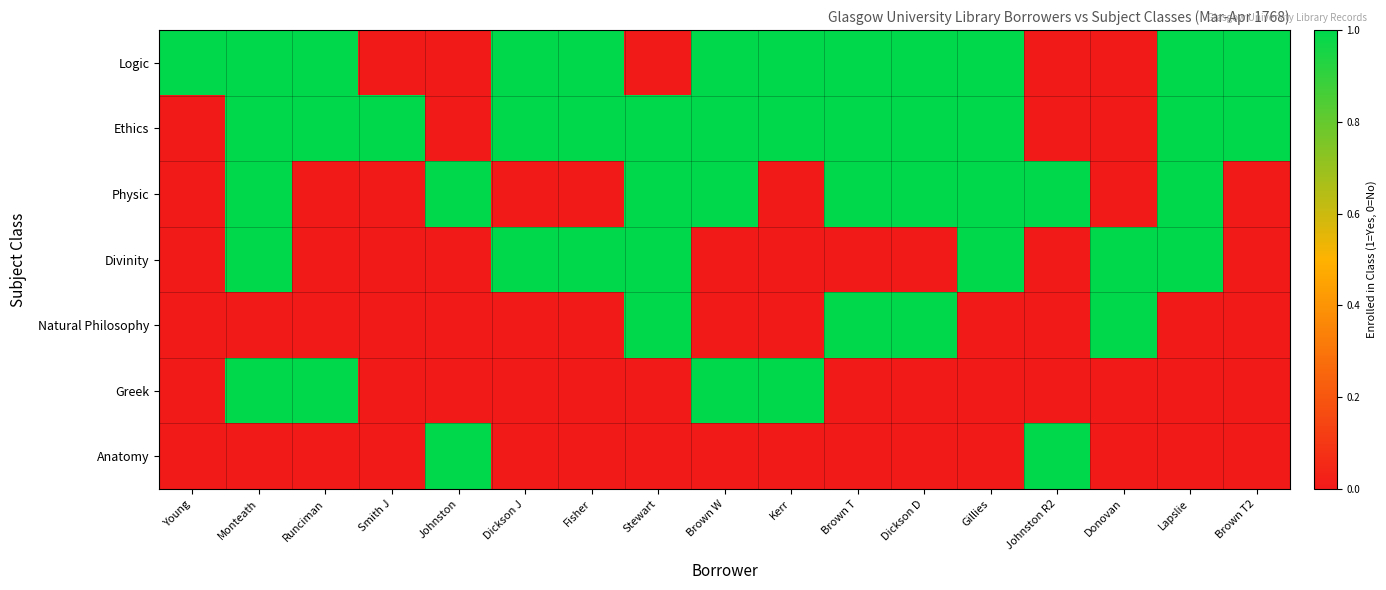

Which series has the largest total across all categories?

Ethics